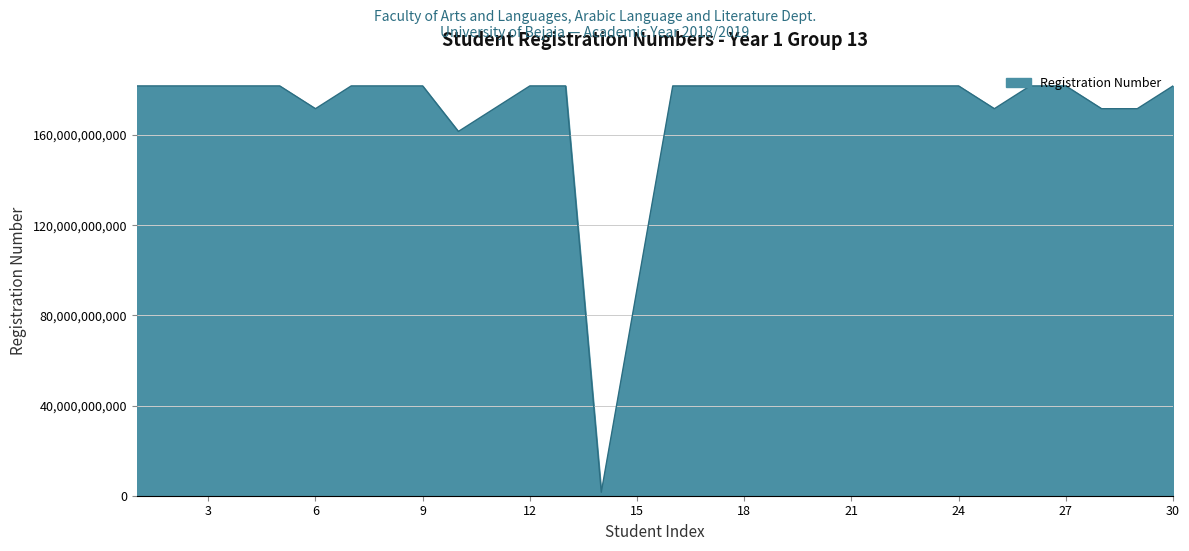

What is the difference between the maximum and minimum values?

180299996010